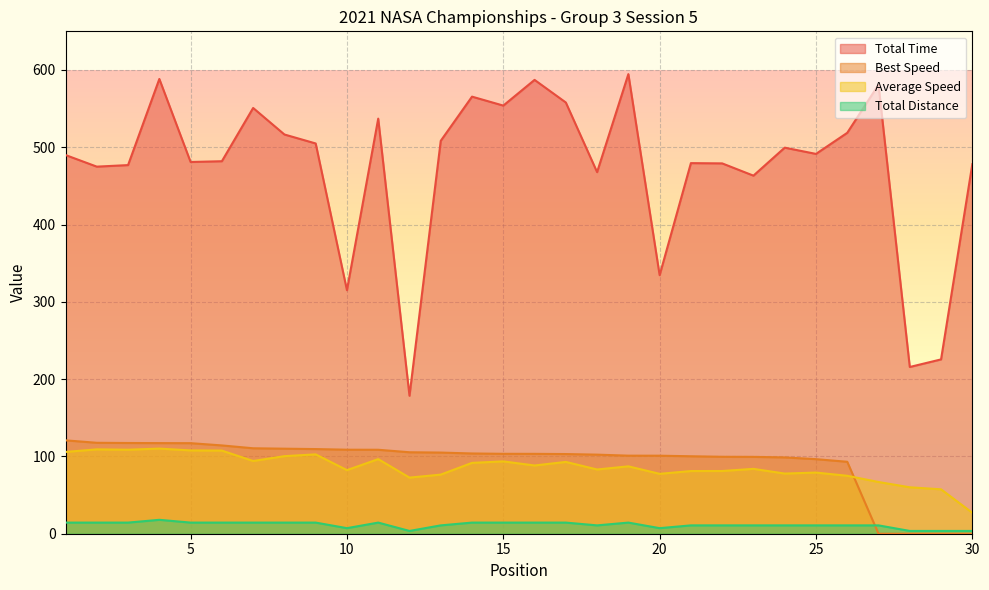

What is the spread (max minus min) of values at 22?

468.4